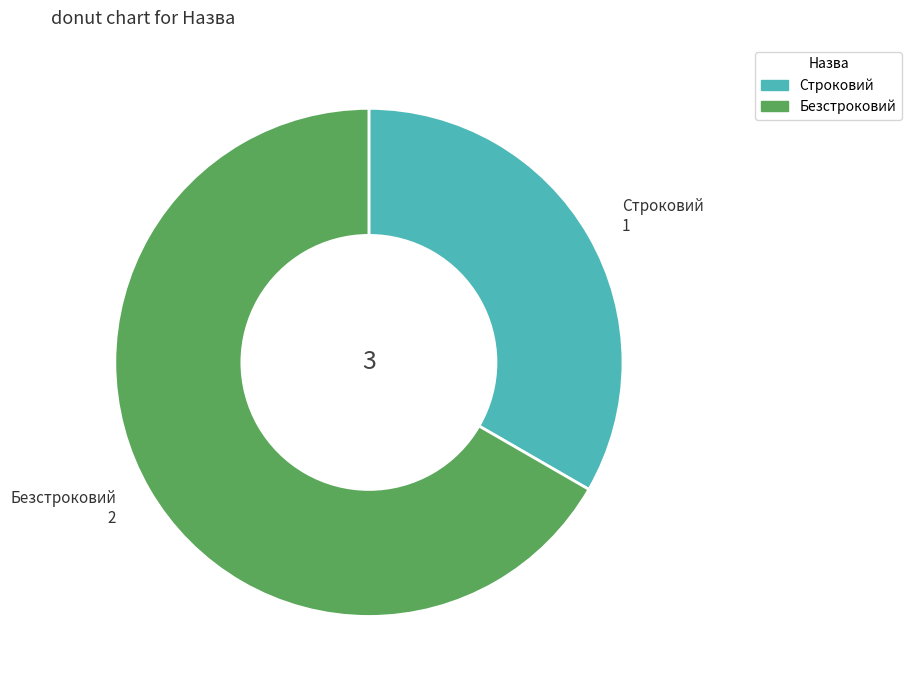

Do Безстроковий and Строковий together represent more than half of the pie?

Yes